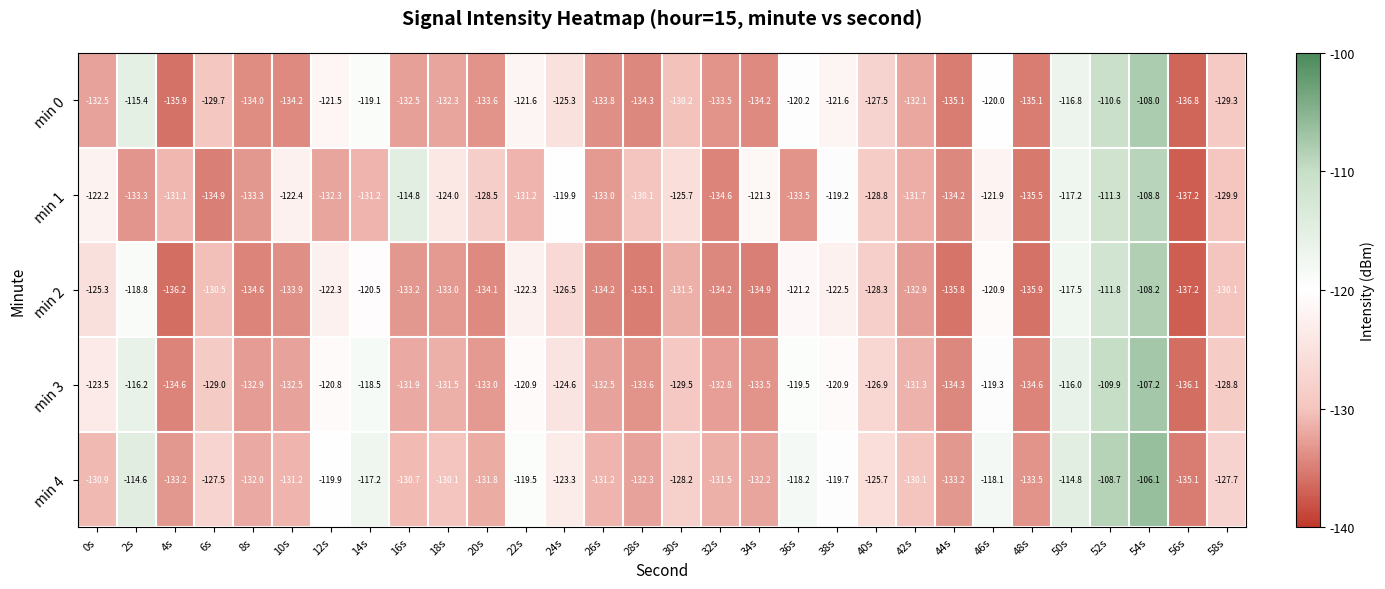

Between 2s and 6s, which series saw the biggest shift?

min 0